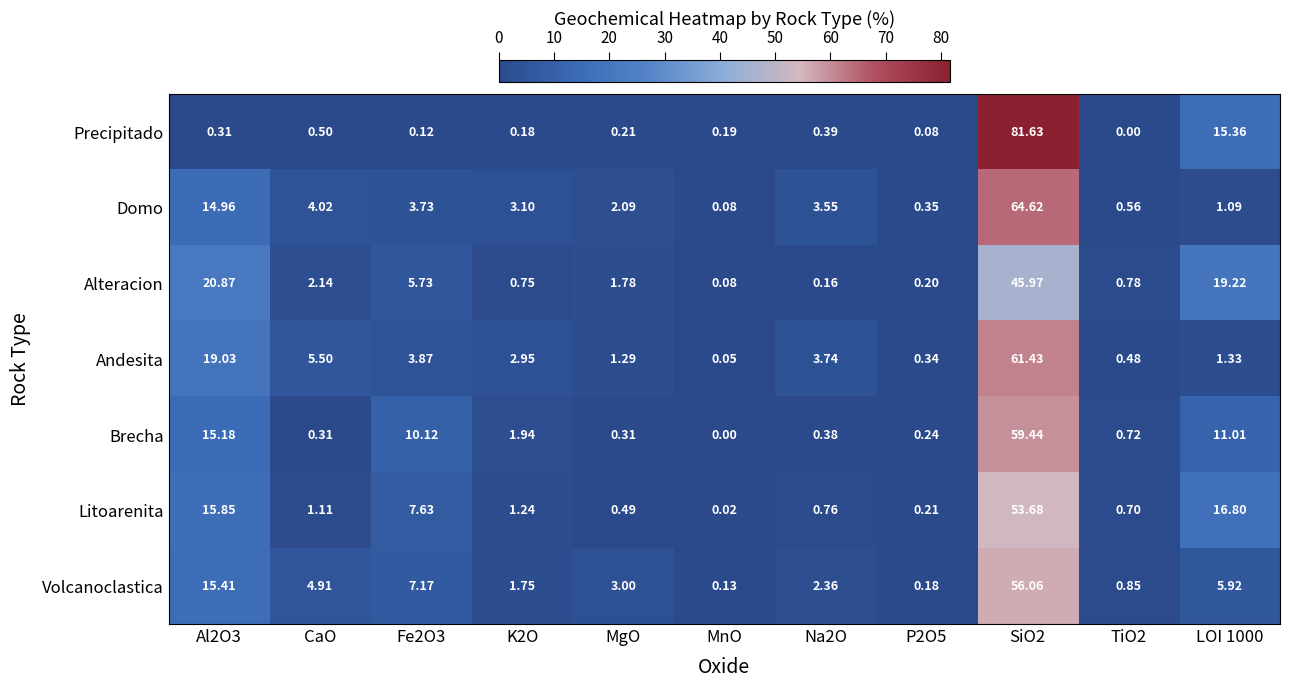

Which category has the lowest value in the Litoarenita series?

MnO